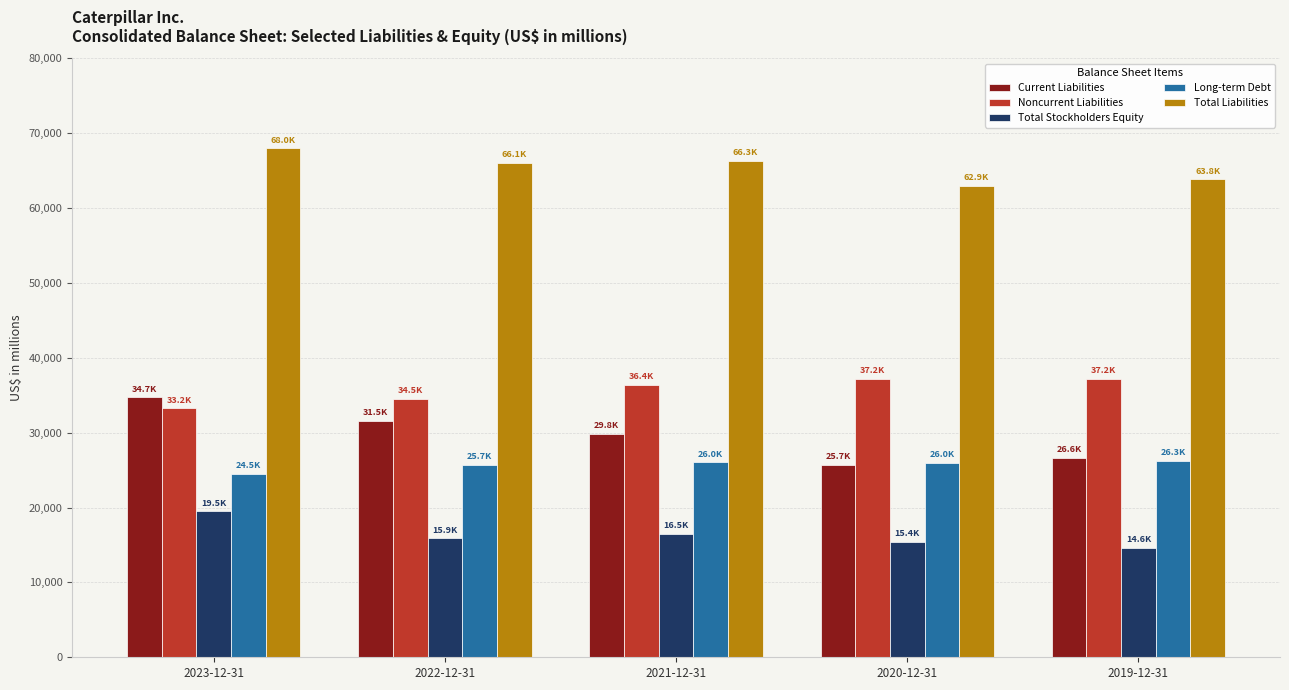

True or false: Current Liabilities has a value of 9420 at 2021-12-31.

False